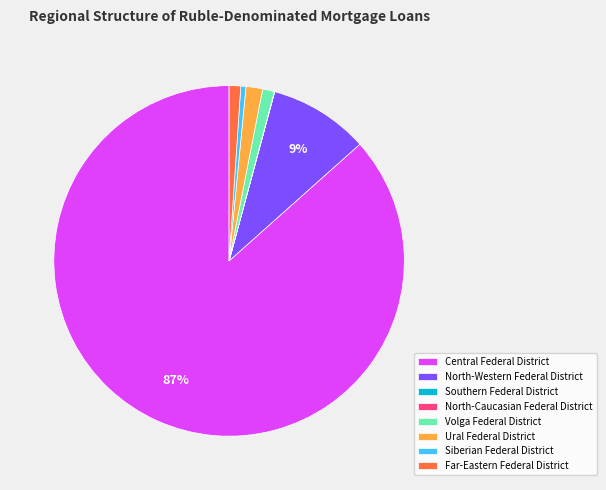

What is the majority slice?

Central Federal District